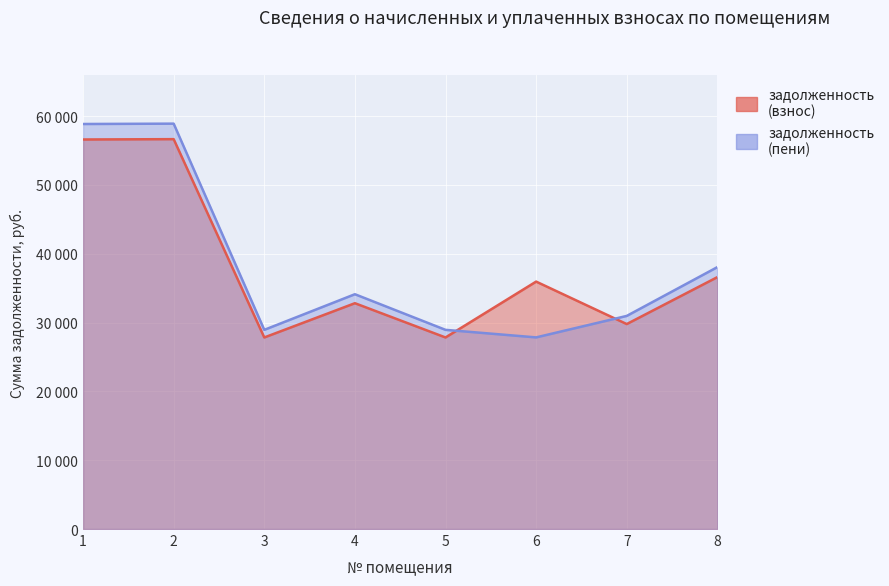

Which series has the largest total across all categories?

задолженность (пени)